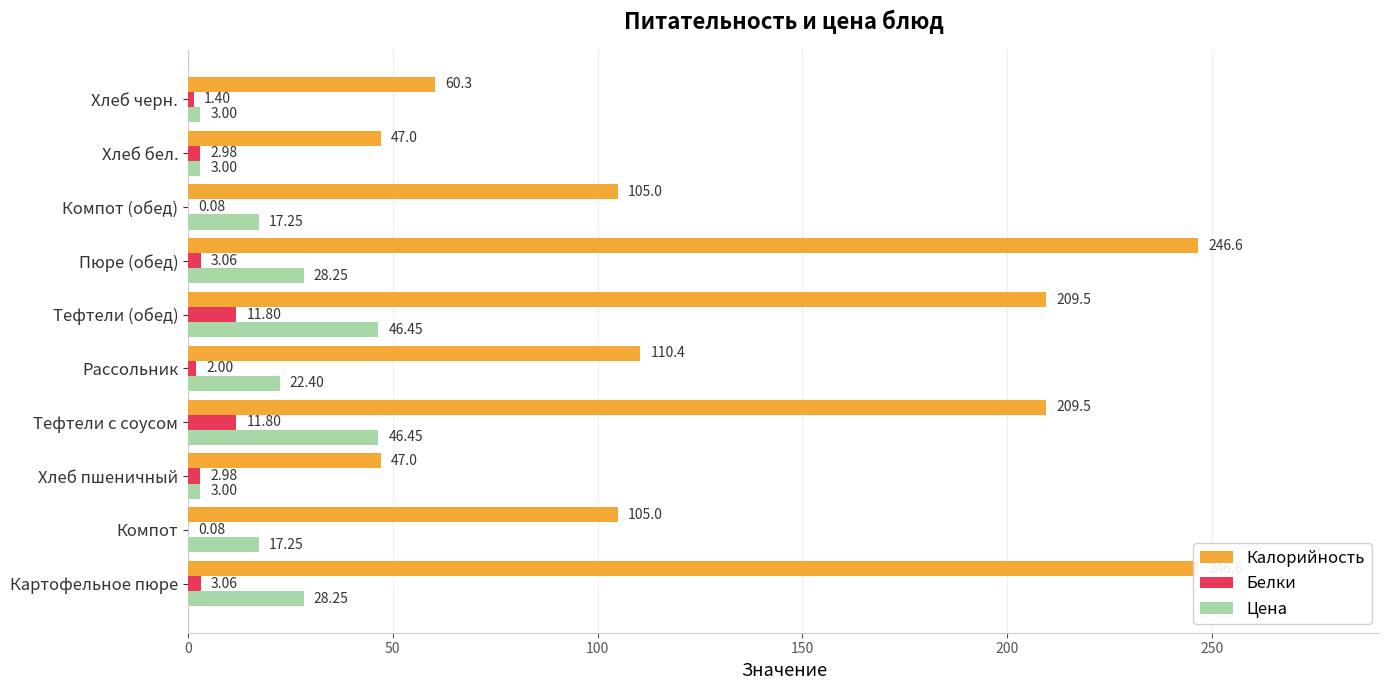

What is the difference between the maximum and minimum values in the Белки series?

11.7